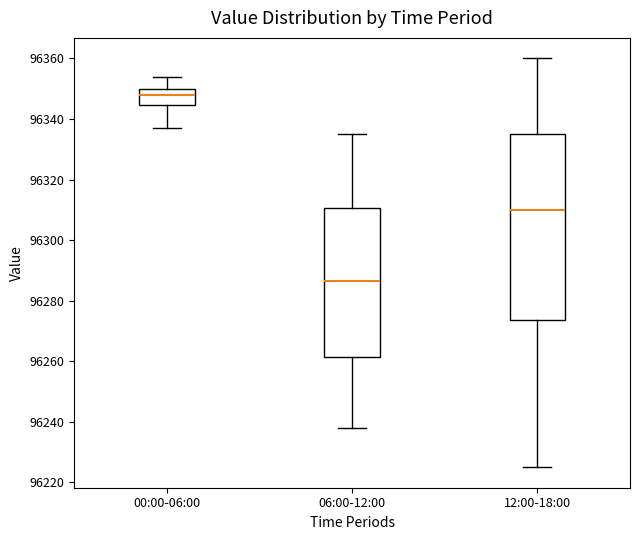

Reading left to right, read every box against the y-axis: the position of its median line, the range the box covers, and the ends of its whiskers. The values are not printed on the chart, so give them approximately, as read against the axis.

00:00-06:00: median 96348, box 96344 to 96350, whiskers 96338 to 96354
06:00-12:00: median 96286, box 96262 to 96310, whiskers 96238 to 96336
12:00-18:00: median 96310, box 96274 to 96336, whiskers 96226 to 96360